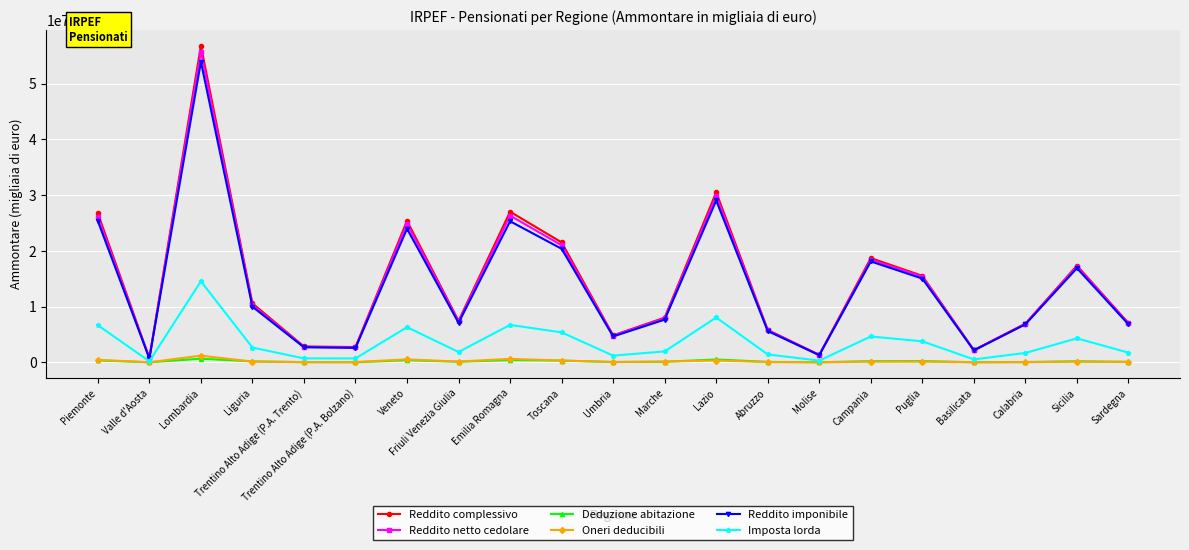

What is the greatest value displayed?

56800384